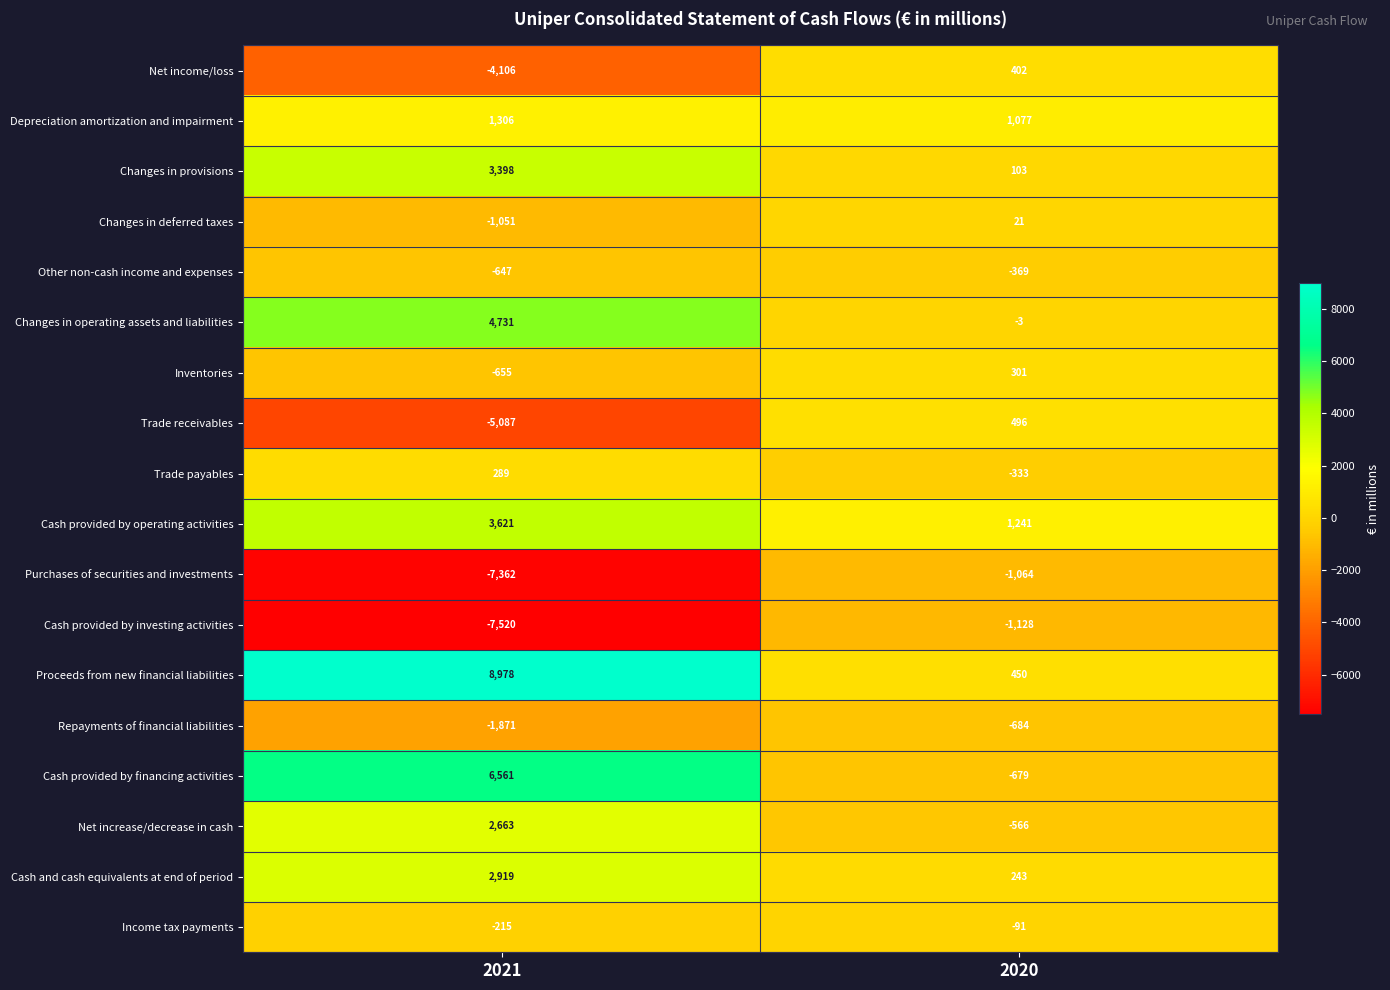

What is the average value of the Cash provided by financing activities series?

2941